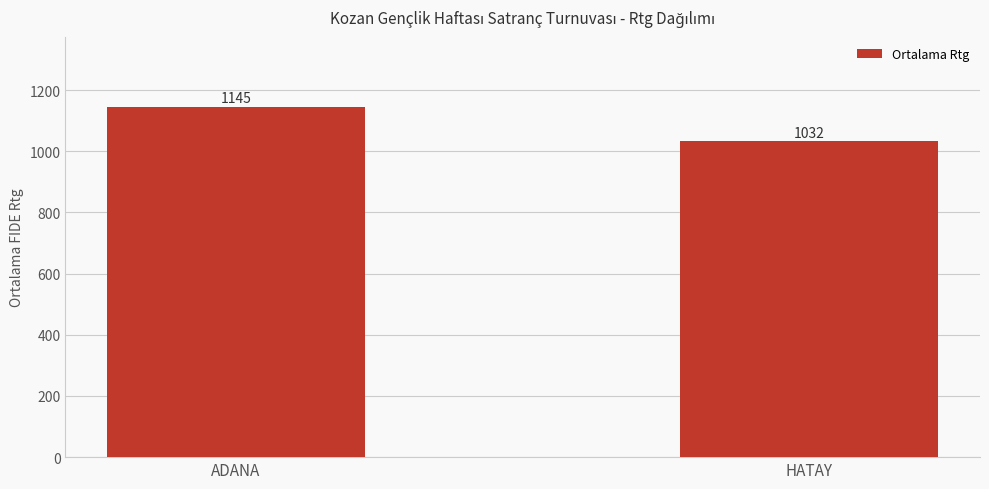

Rank the categories by value from lowest to highest.

HATAY, ADANA